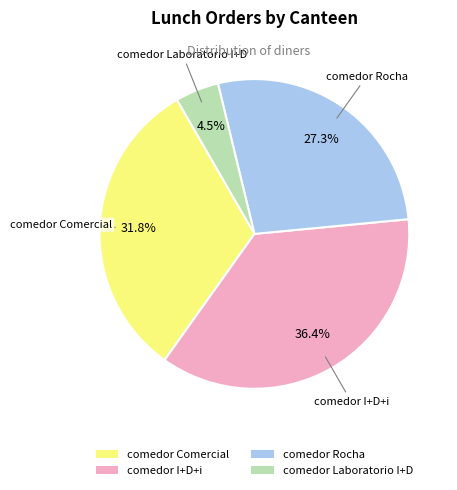

True or false: comedor I+D+i accounts for 25% of the total.

False